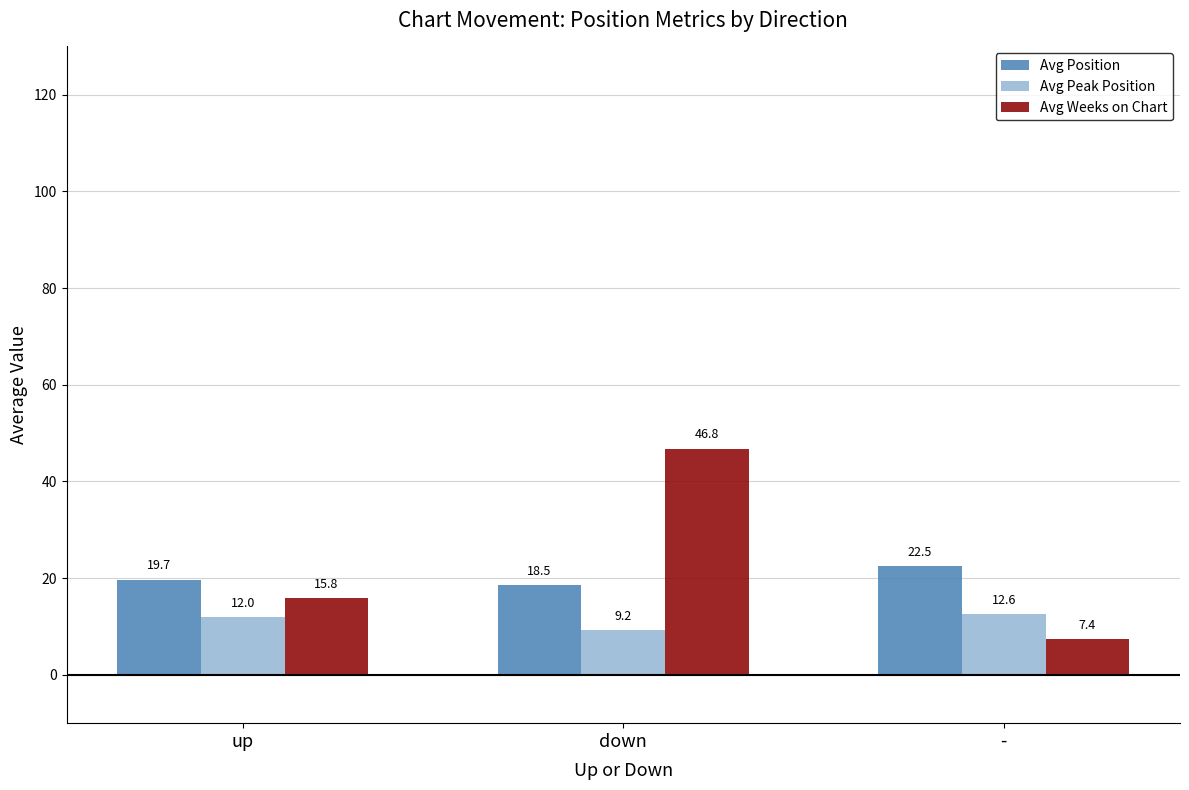

Count the number of data series in this chart.

3